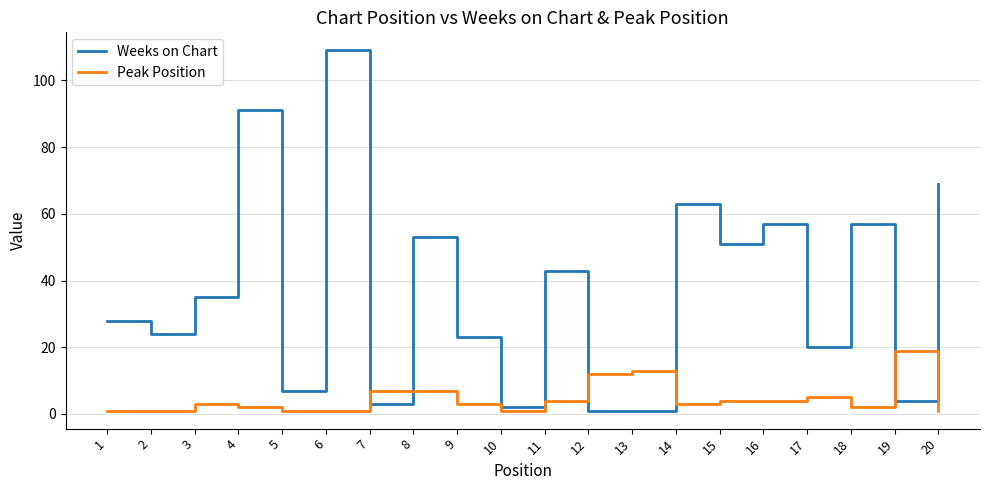

What is the difference between the second highest and second lowest values in the Weeks on Chart series?

90